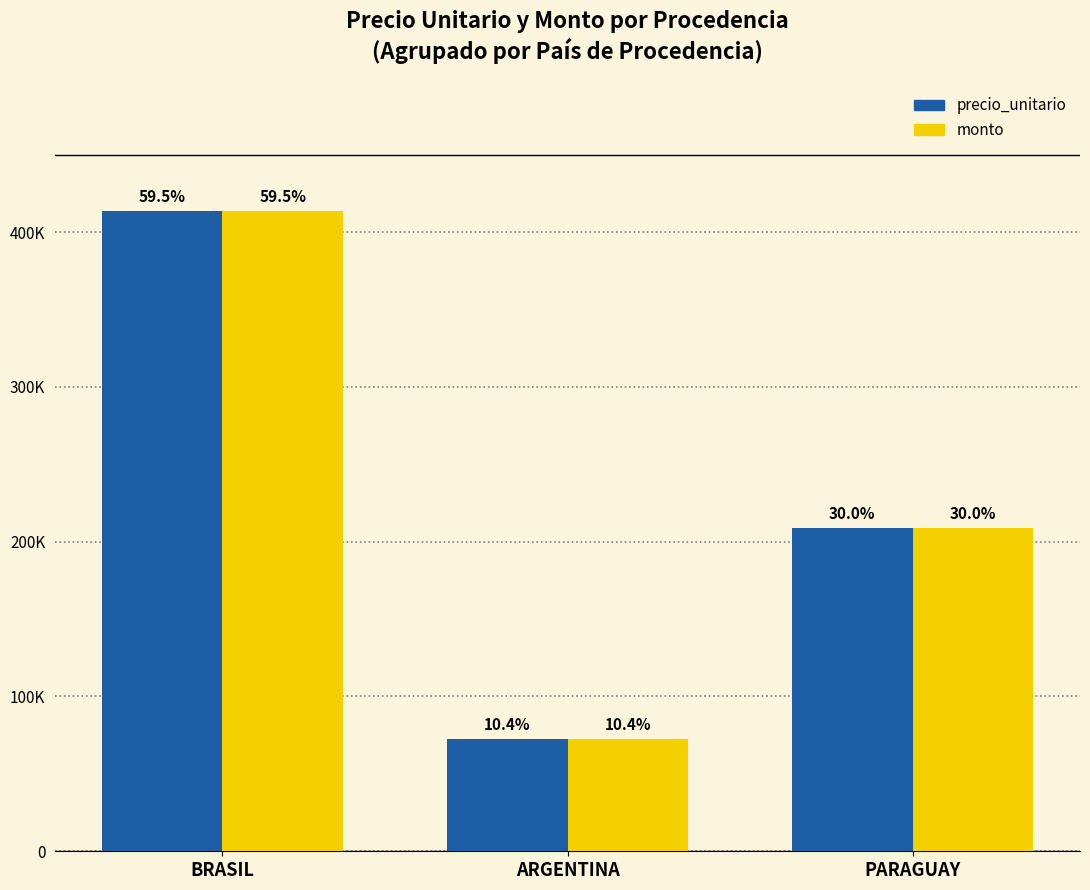

What is the value of the precio_unitario bar at the 1st from the left?

413318